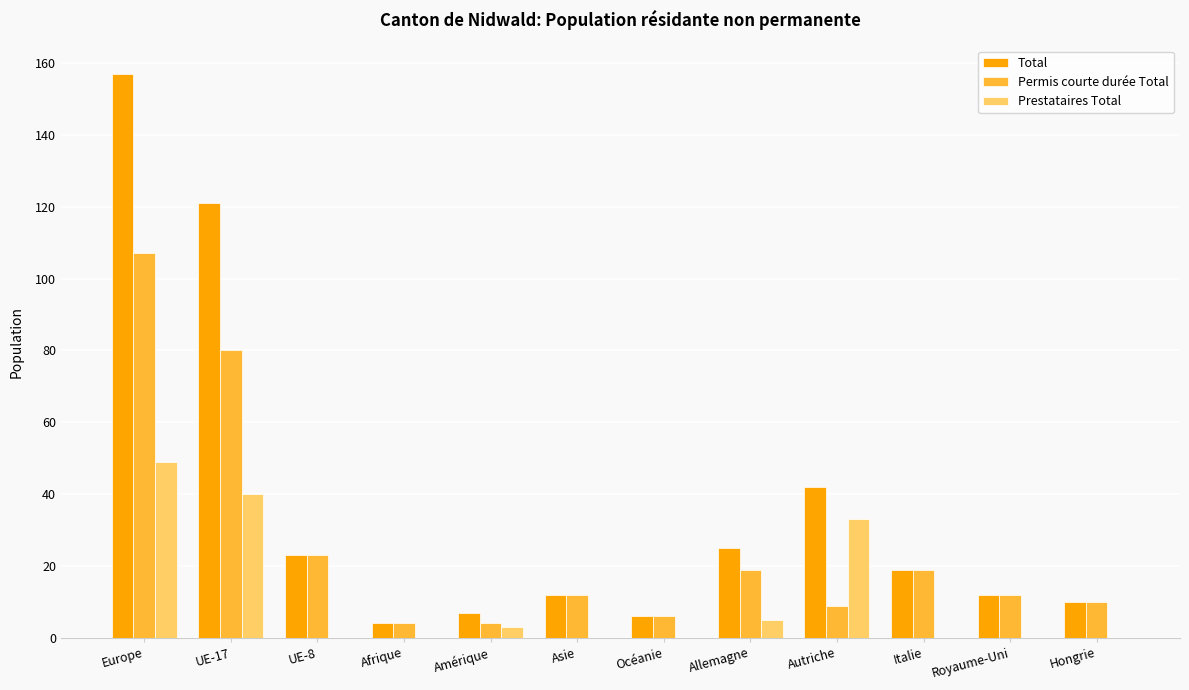

Which series has the largest total across all categories?

Total